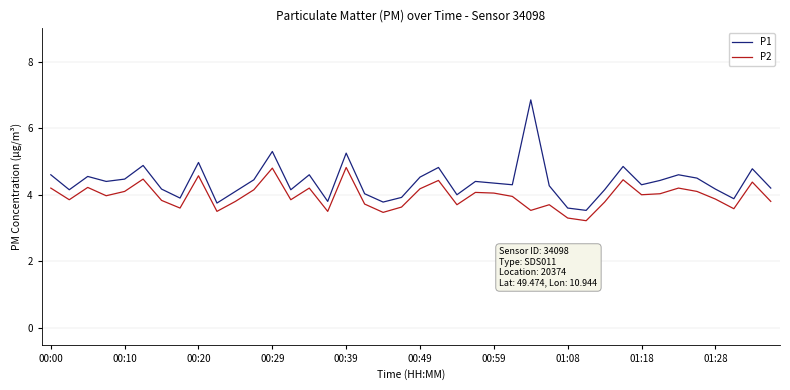

What is the smallest value displayed?

3.2